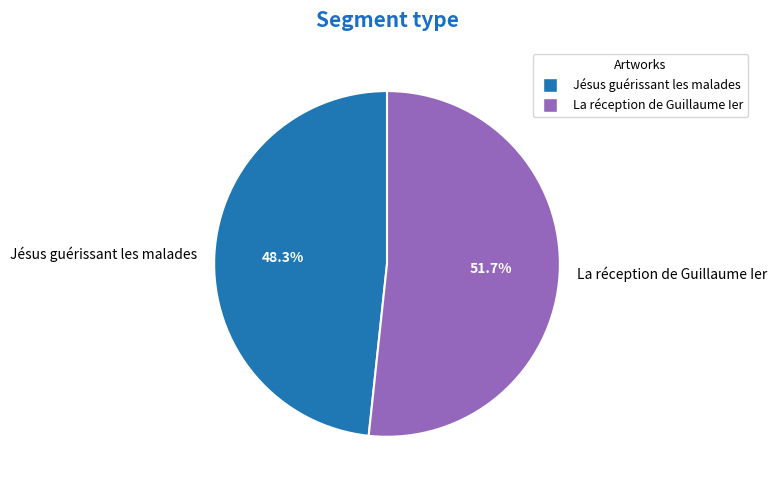

Is it true that La réception de Guillaume Ier is 52% of the pie?

True